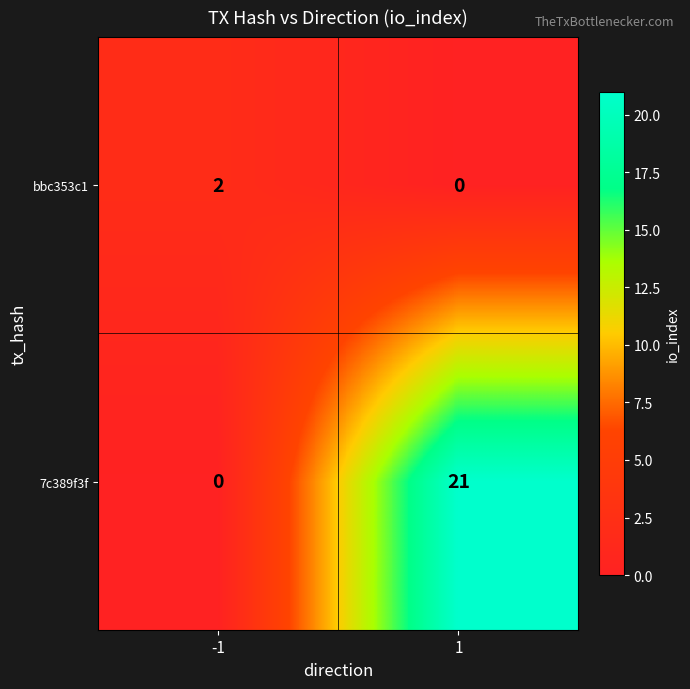

List the series in order of their overall mean, highest first.

7c389f3f, bbc353c1